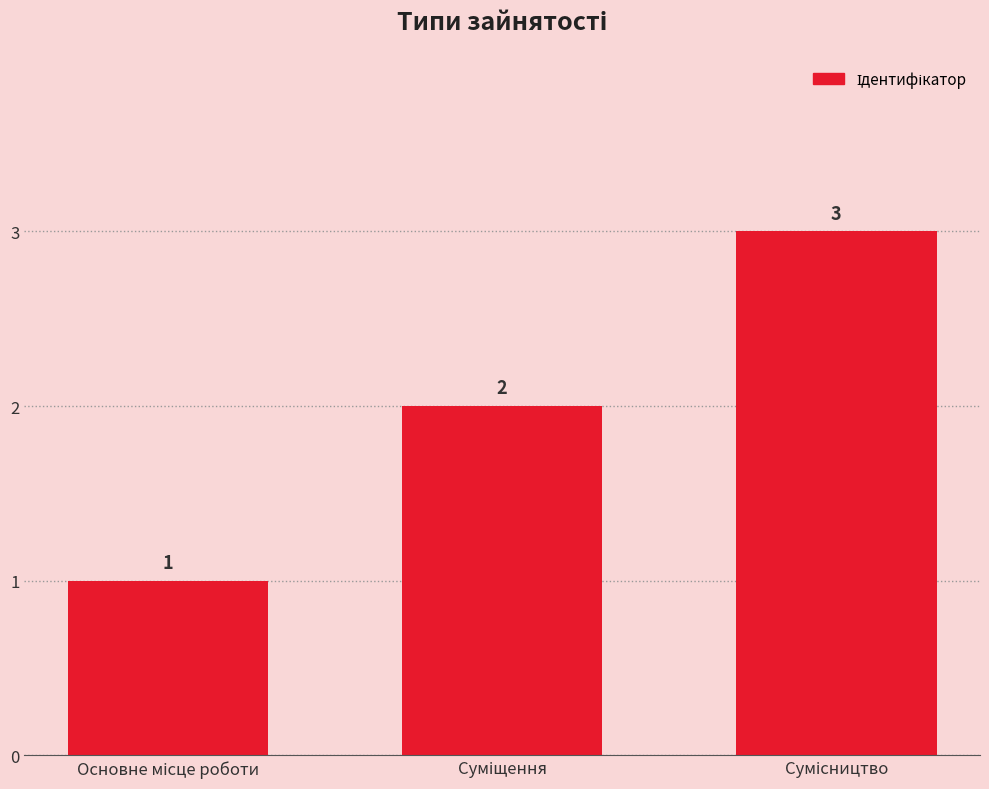

Reading left to right, extract all data points from this chart.

1	2	3